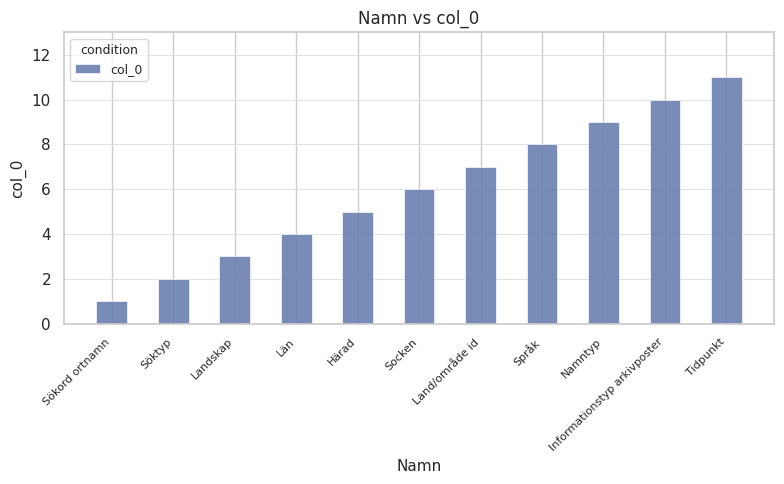

List the labels in order of value, largest first.

Tidpunkt, Informationstyp arkivposter, Namntyp, Språk, Land/område id, Socken, Härad, Län, Landskap, Söktyp, Sökord ortnamn